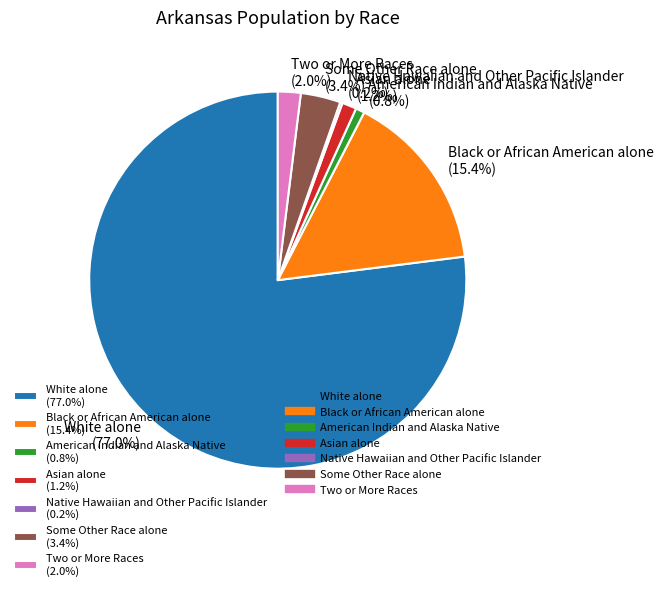

Which has a higher value, American Indian and Alaska Native (0.8%) or Black or African American alone (15.4%)?

Black or African American alone (15.4%)